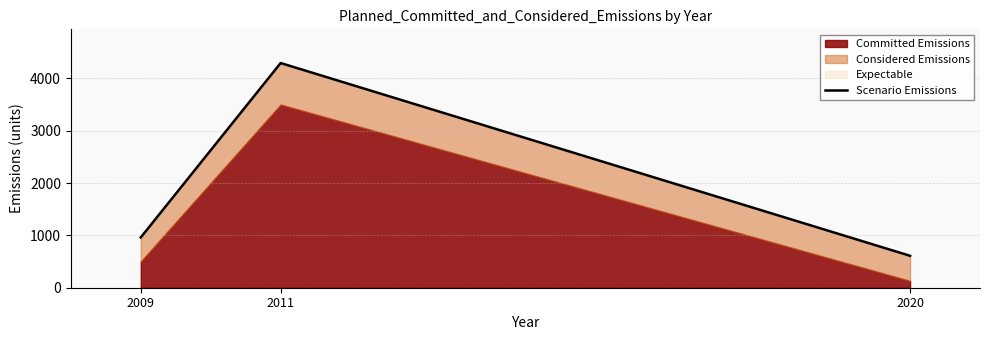

Approximately how many times larger is the value at 2009 compared to 2020?

1.6